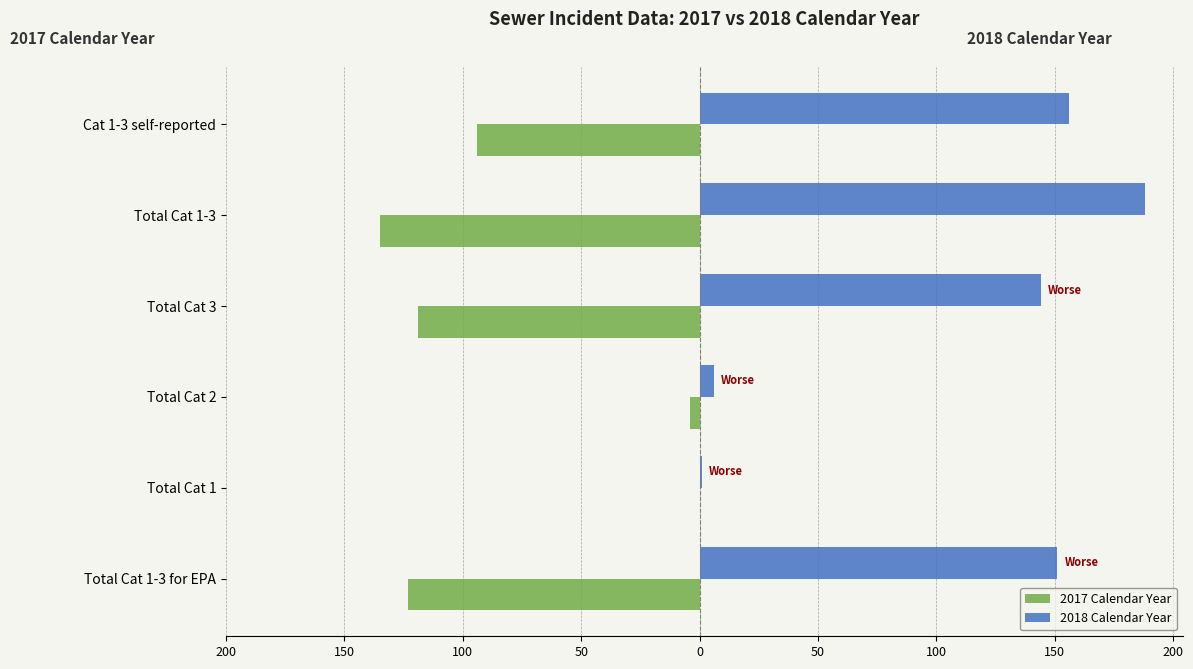

What are all the series names shown in the legend?

2017 Calendar Year, 2018 Calendar Year